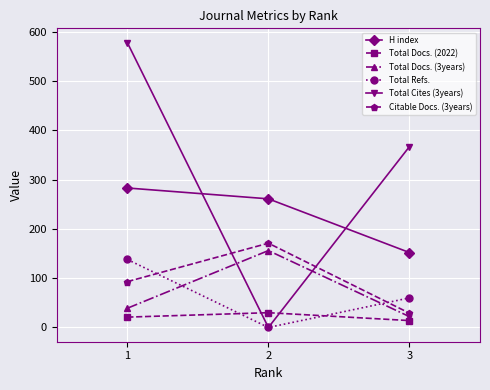

At how many categories does at least one series exceed 292?

2